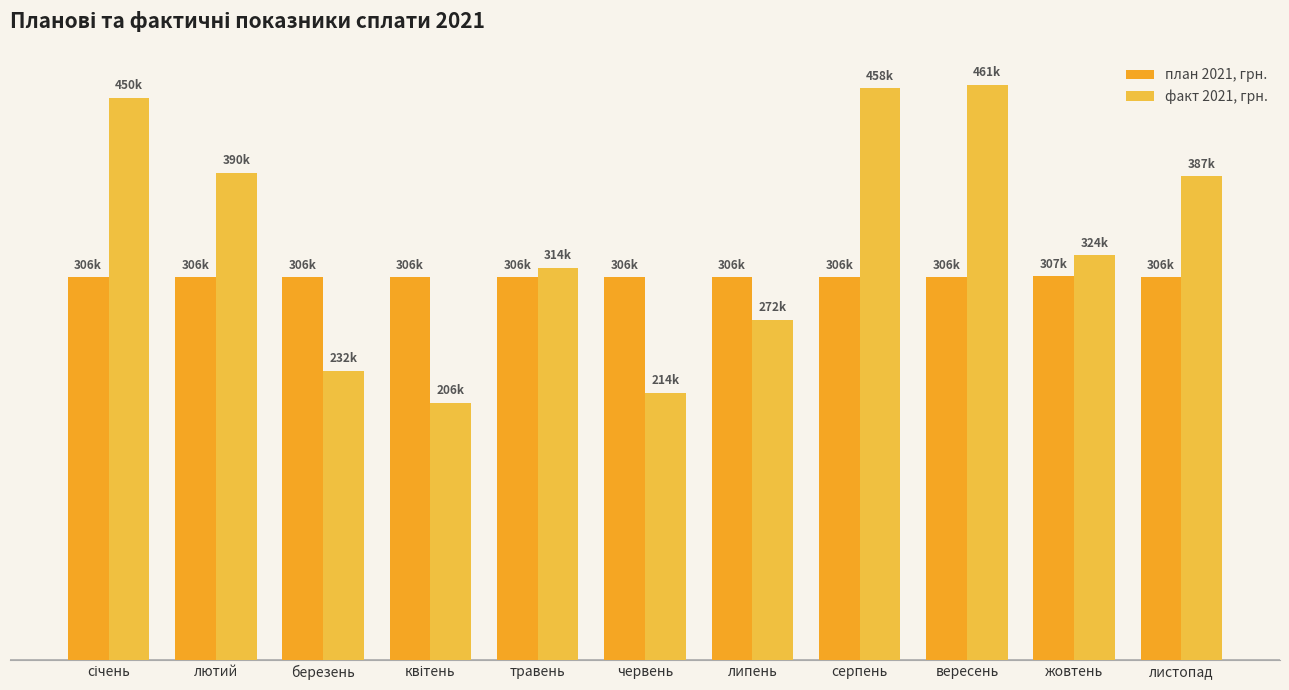

What is the label of the 3rd bar from the left?

березень